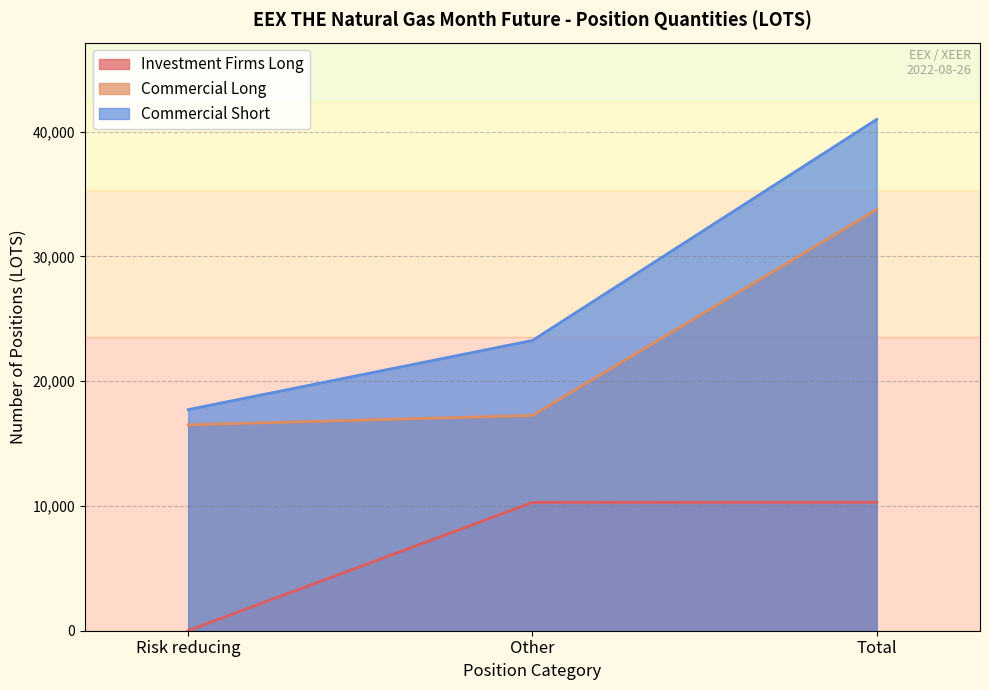

Count the number of categories in the chart.

3